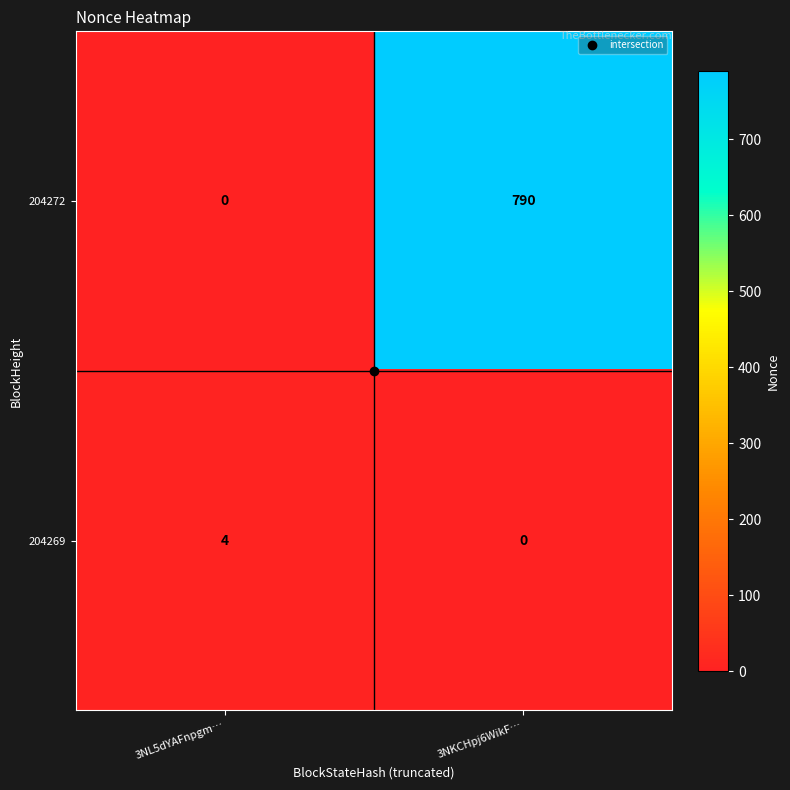

What is the sum of the 204269 values at 3NKCHpj6WikF… and 3NL5dYAFnpgm…?

4